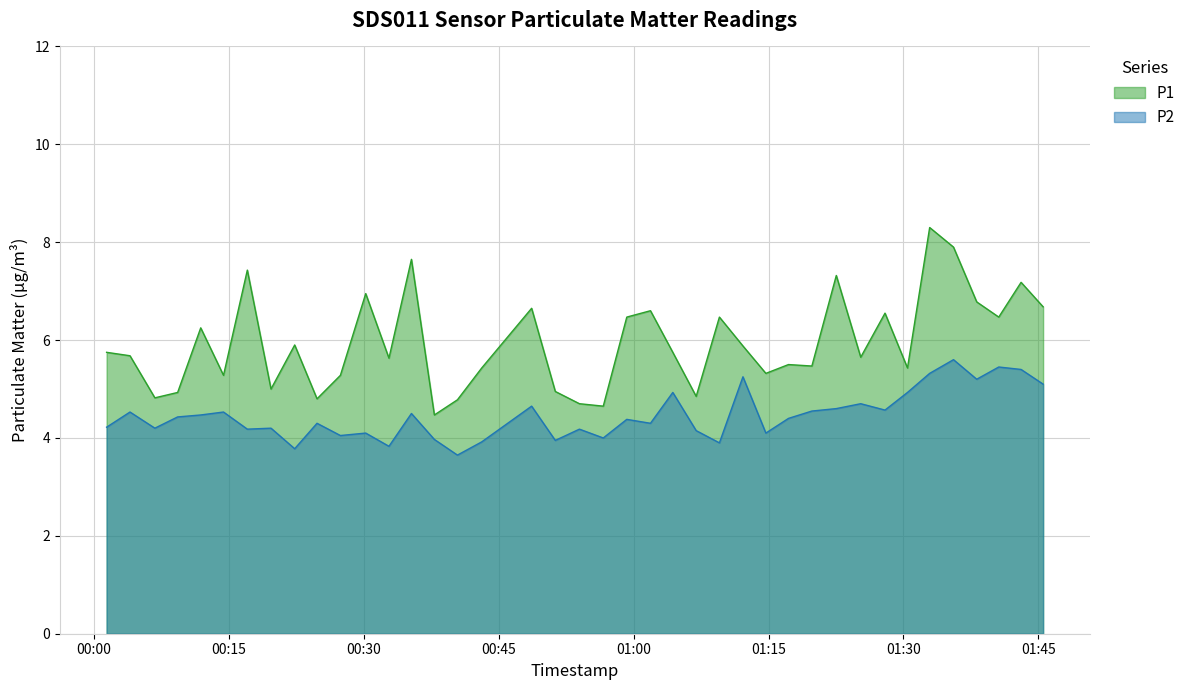

True or false: P2 has more than 1 interior local peaks.

True